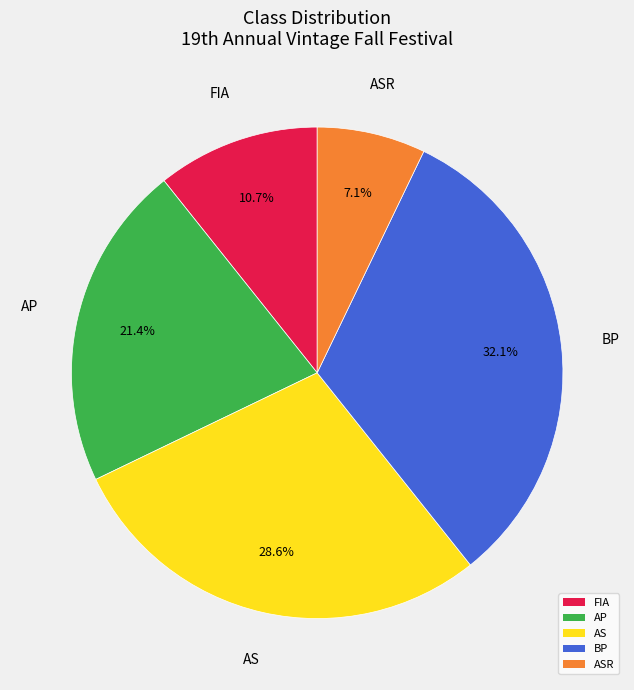

Is there a majority slice in this chart?

No